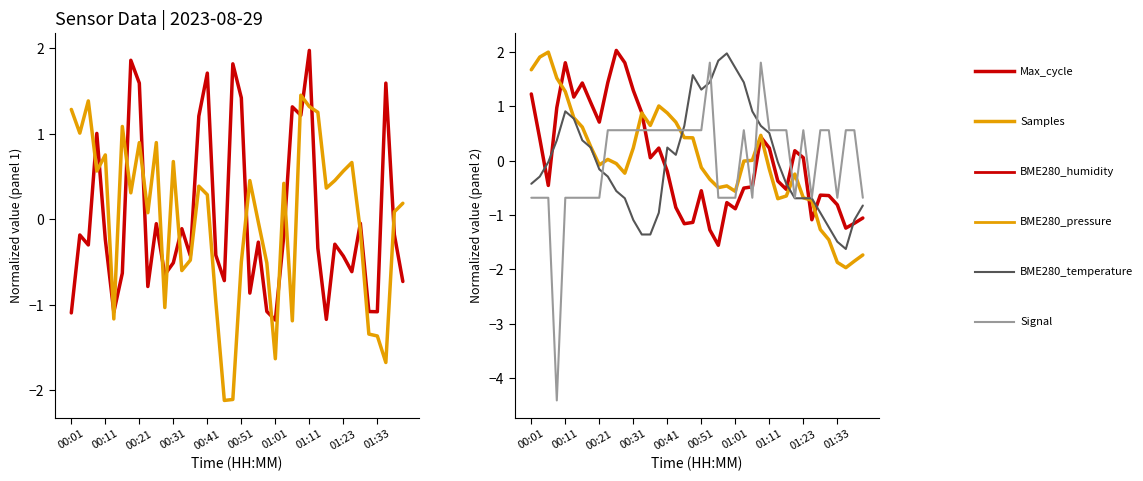

What is the label of the 35th point from the left?

34